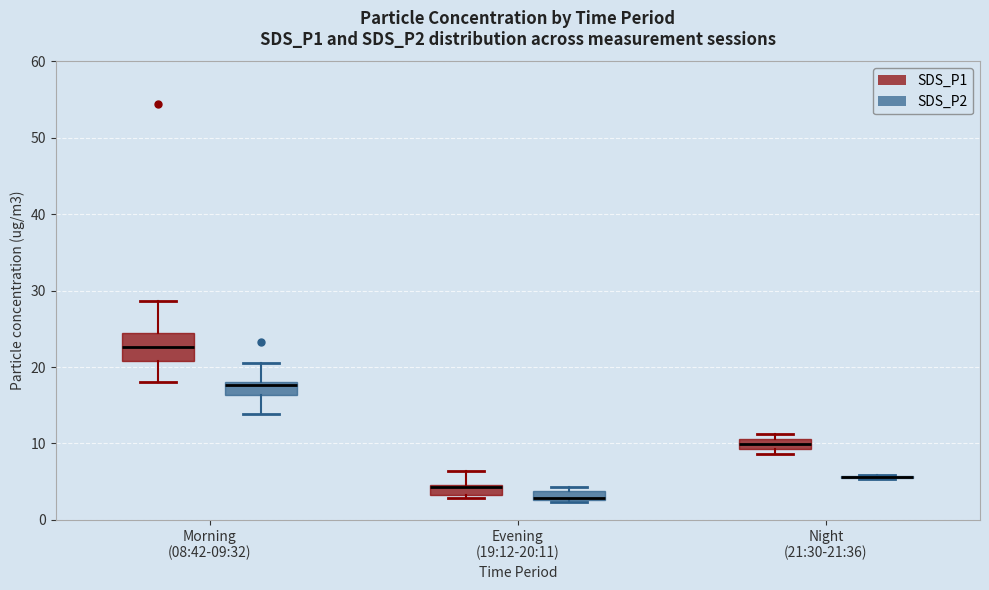

Comparing the boxes themselves (not the whiskers), which one is the tallest?

Morning (08:42-09:32) (SDS_P1)